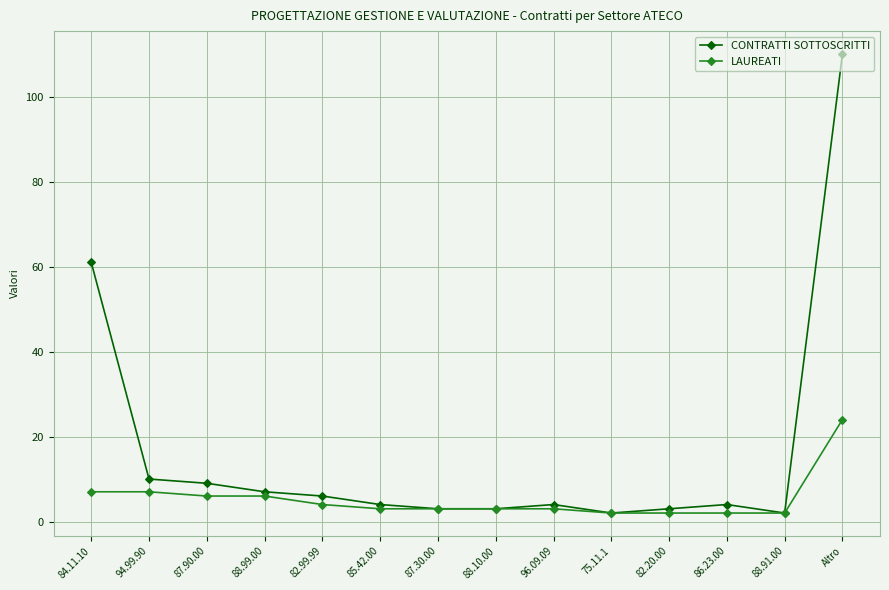

What is the maximum value for CONTRATTI SOTTOSCRITTI?

110